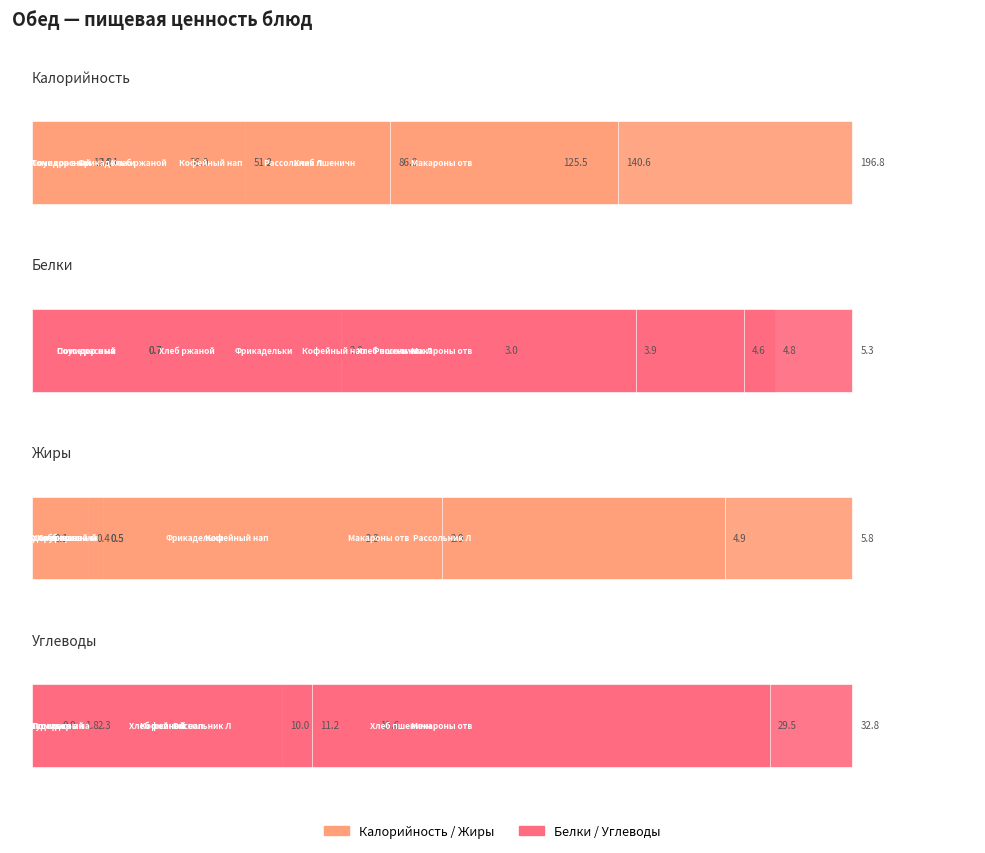

Rank the series by their maximum value, from lowest to highest.

Белки, Жиры, Углеводы, Калорийность